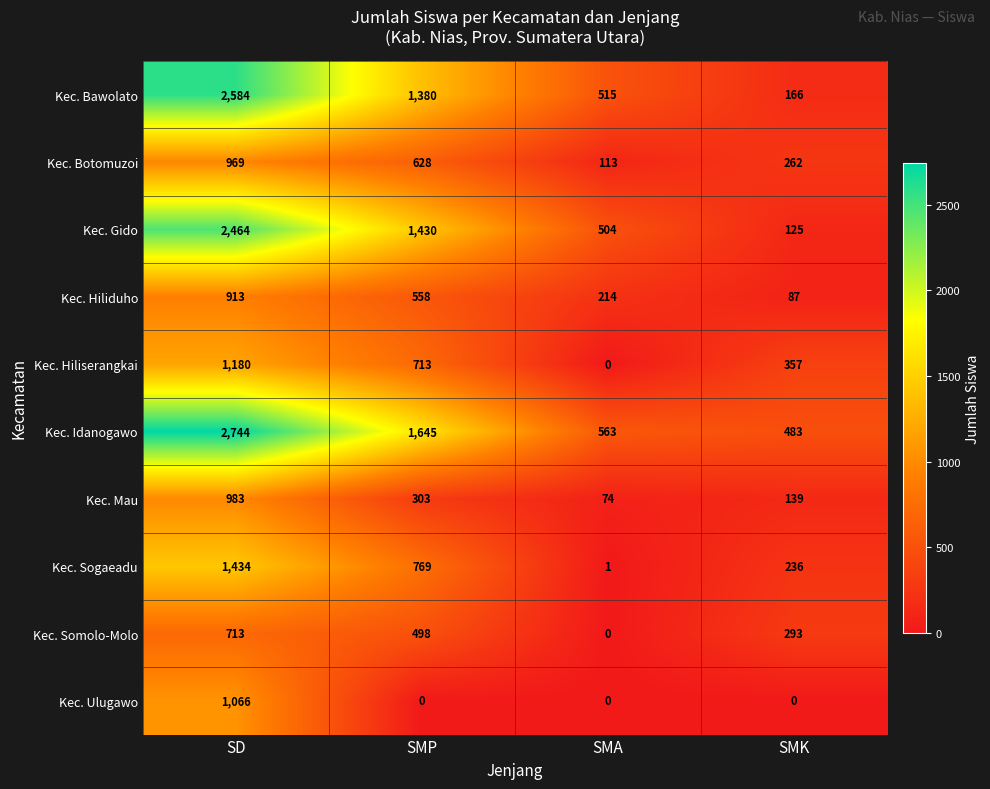

True or false: Kec. Botomuzoi has a value of 1681 at SD.

False